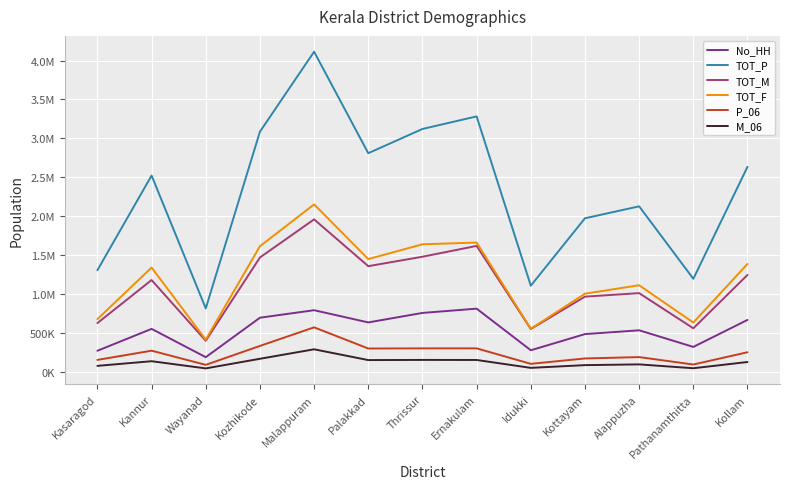

What are all the series names shown in the legend?

No_HH, TOT_P, TOT_M, TOT_F, P_06, M_06